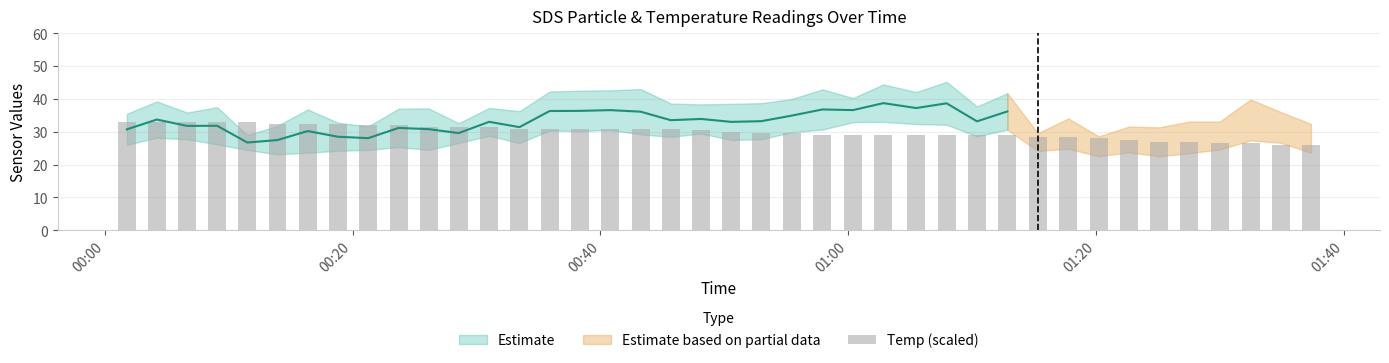

At which category is the sum across all series the highest?

2022/03/24 01:02:49